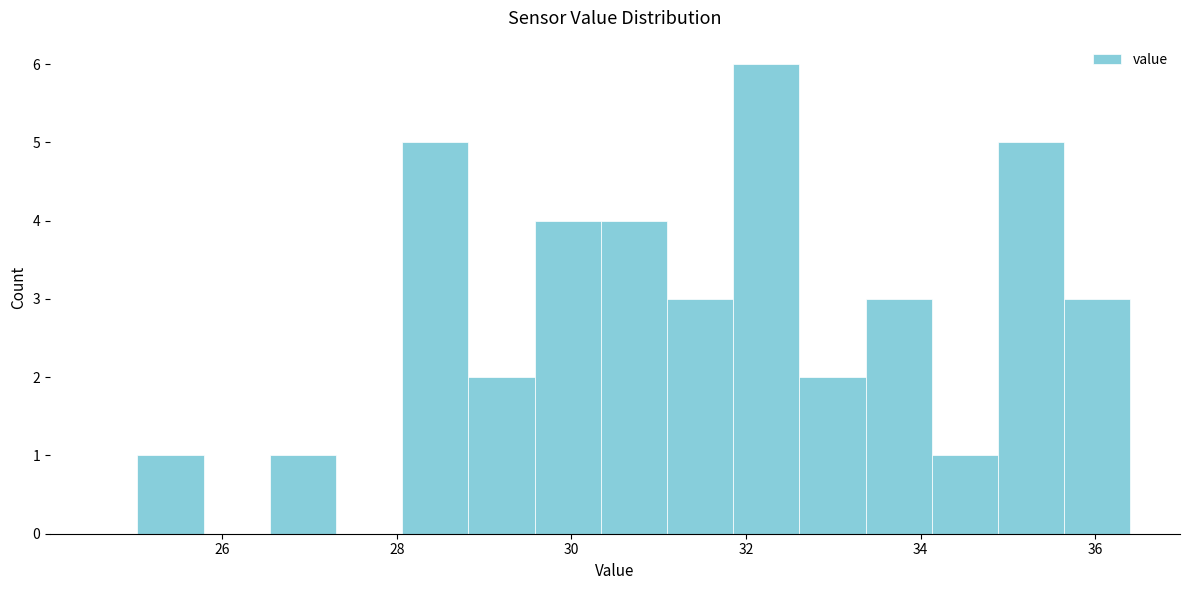

Around what value on the x-axis is the tallest bar? Give the approximate position of its centre, as read against the axis.

32.2